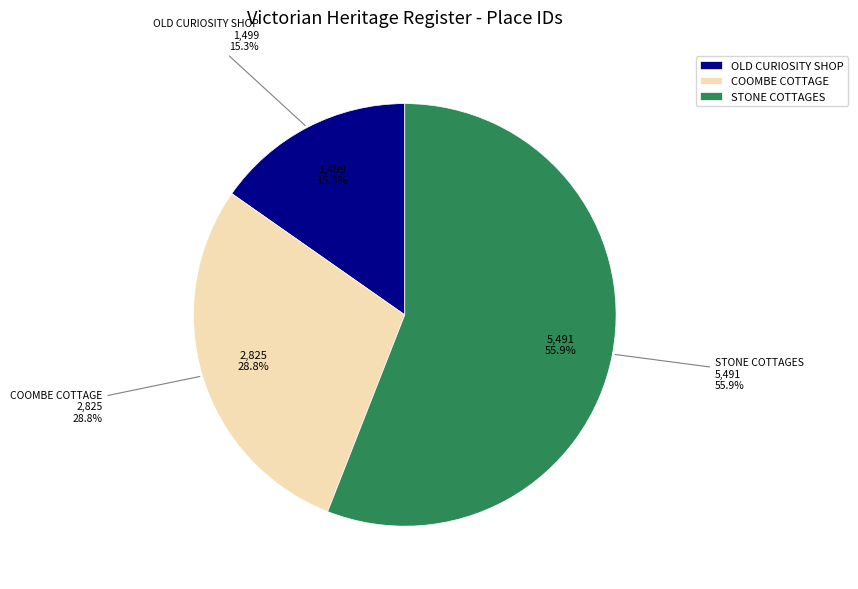

To the nearest percent, what is the difference between the OLD CURIOSITY SHOP and STONE COTTAGES slice percentages?

41%